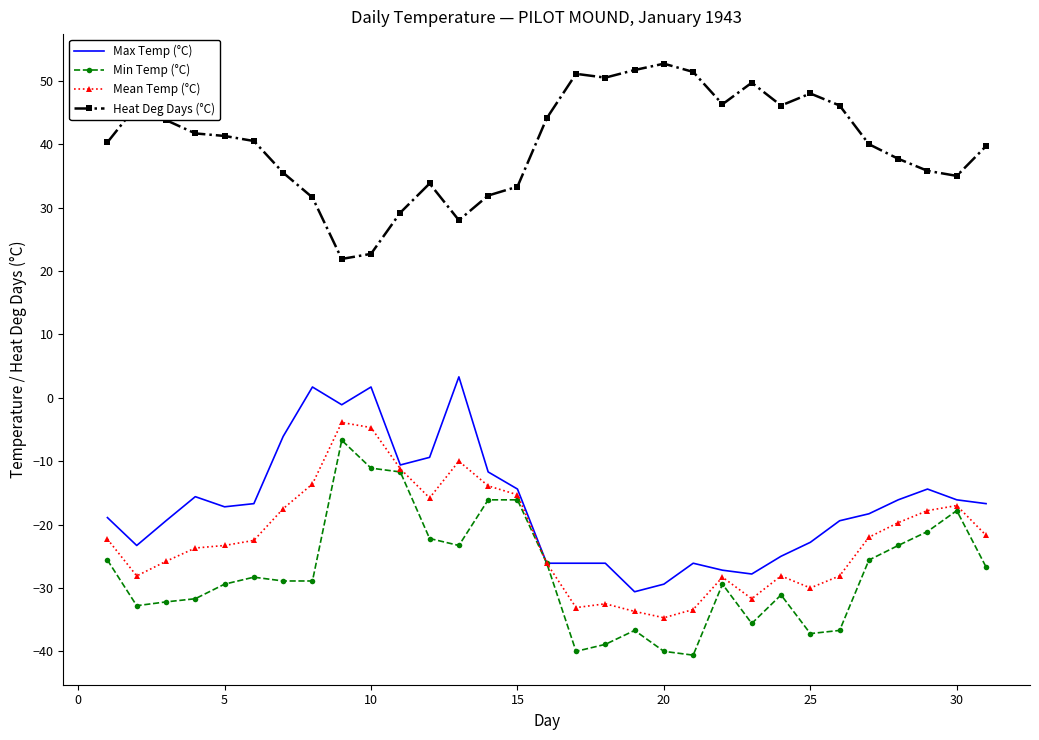

What is the lowest value of the Mean Temp (°C) series?

-34.7